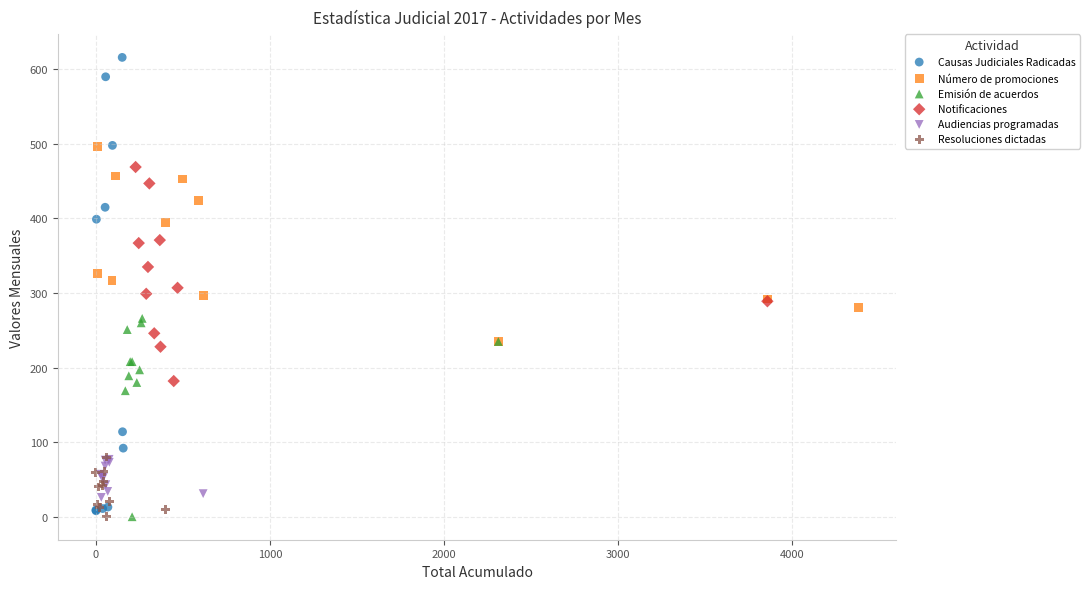

What are all the series names shown in the legend?

Causas Judiciales Radicadas, Número de promociones, Emisión de acuerdos, Notificaciones, Audiencias programadas, Resoluciones dictadas